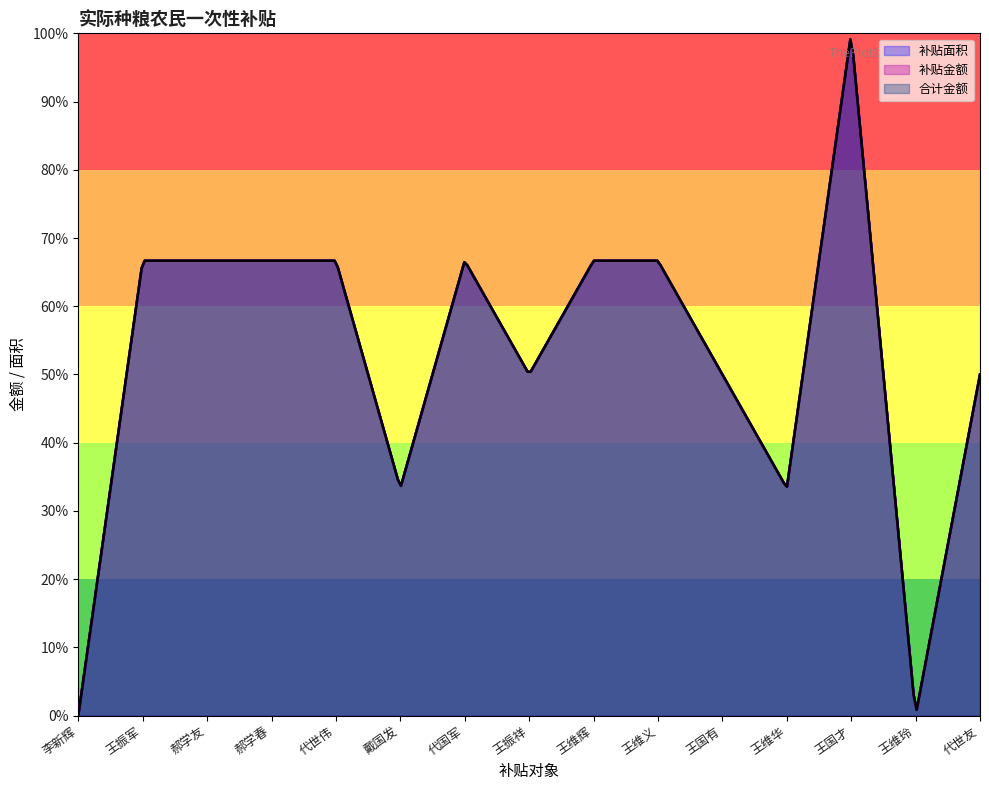

Rank the categories by 补贴面积 value from highest to lowest.

王国才, 王振军, 郝学友, 郝学春, 代世伟, 代国军, 王维辉, 王维义, 王振祥, 王国有, 代世友, 戴国发, 王维华, 李新辉, 王维玲